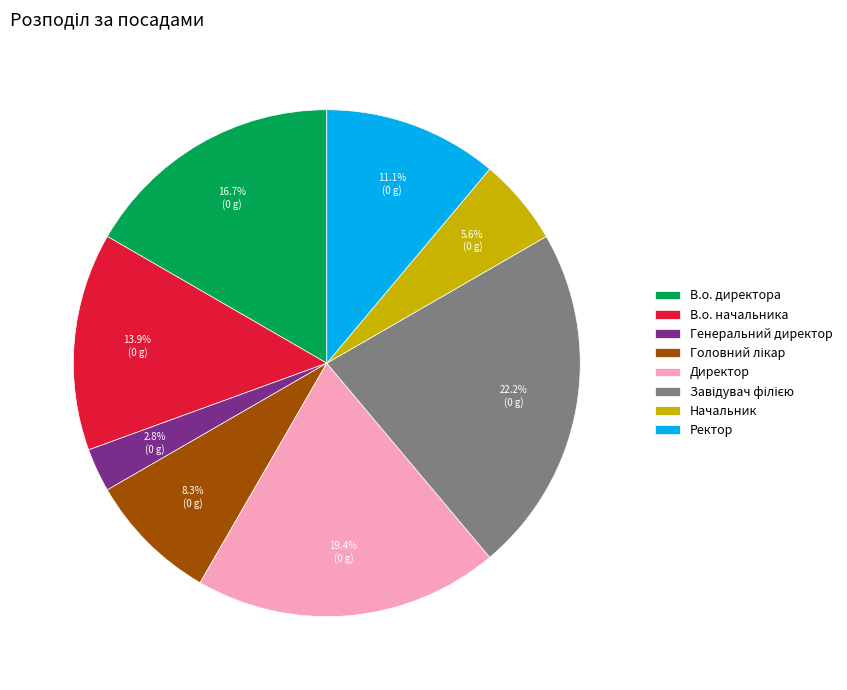

Which slice is the smallest?

Генеральний директор